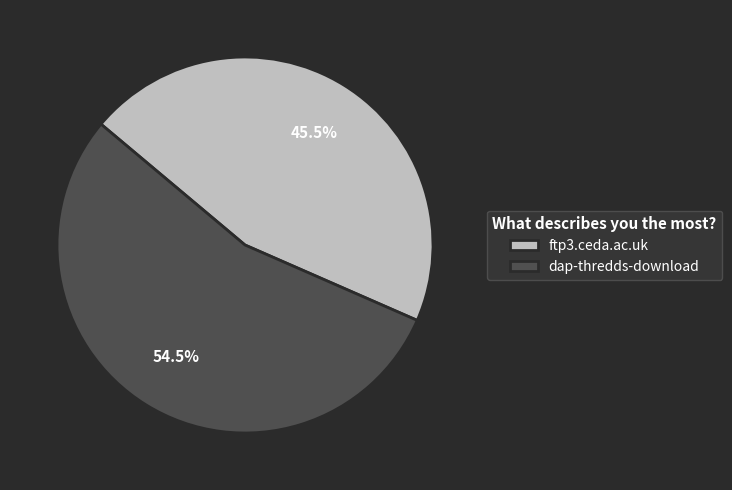

Which category has the biggest portion of the pie?

dap-thredds-download